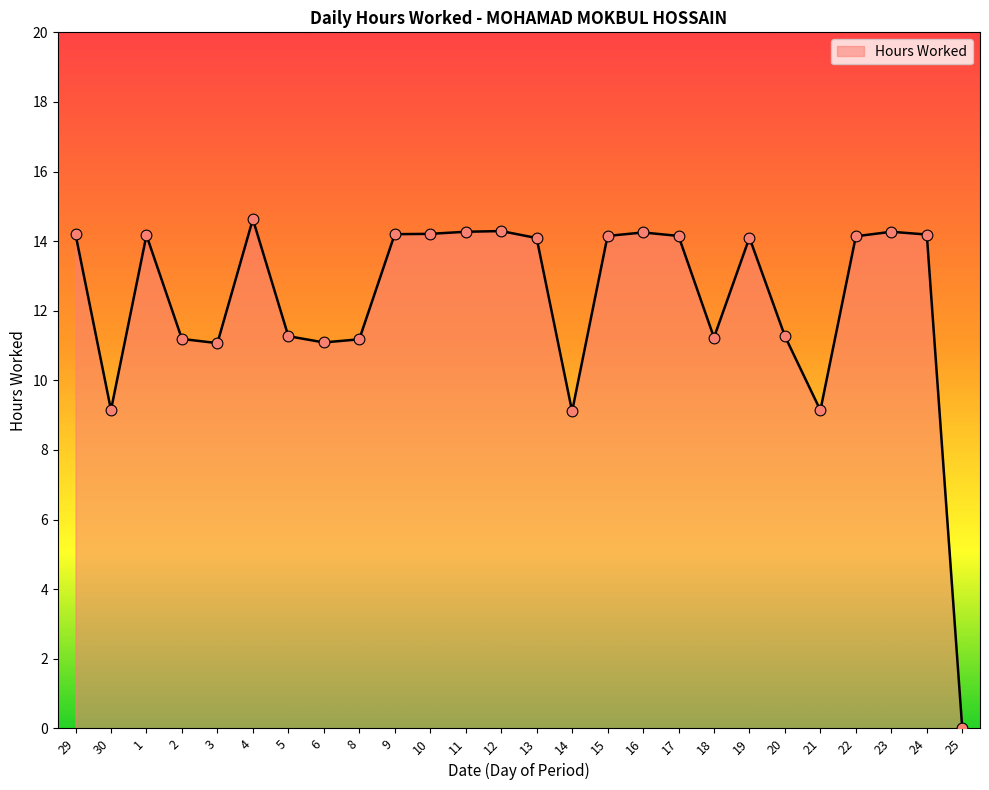

Approximately how many times larger is the value at 29 compared to 3?

1.3